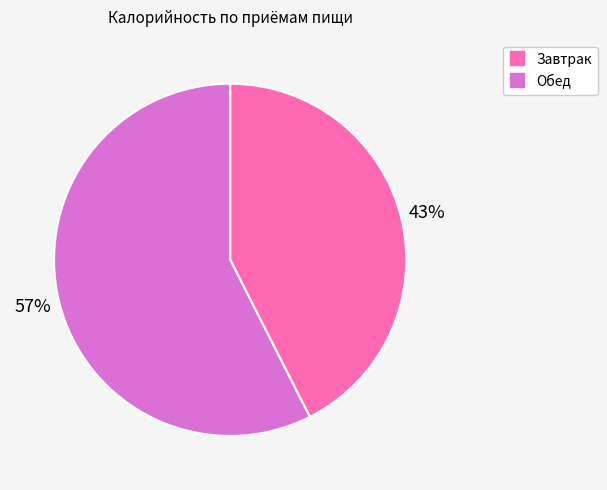

What percentage is the Завтрак slice, to the nearest percent?

43%